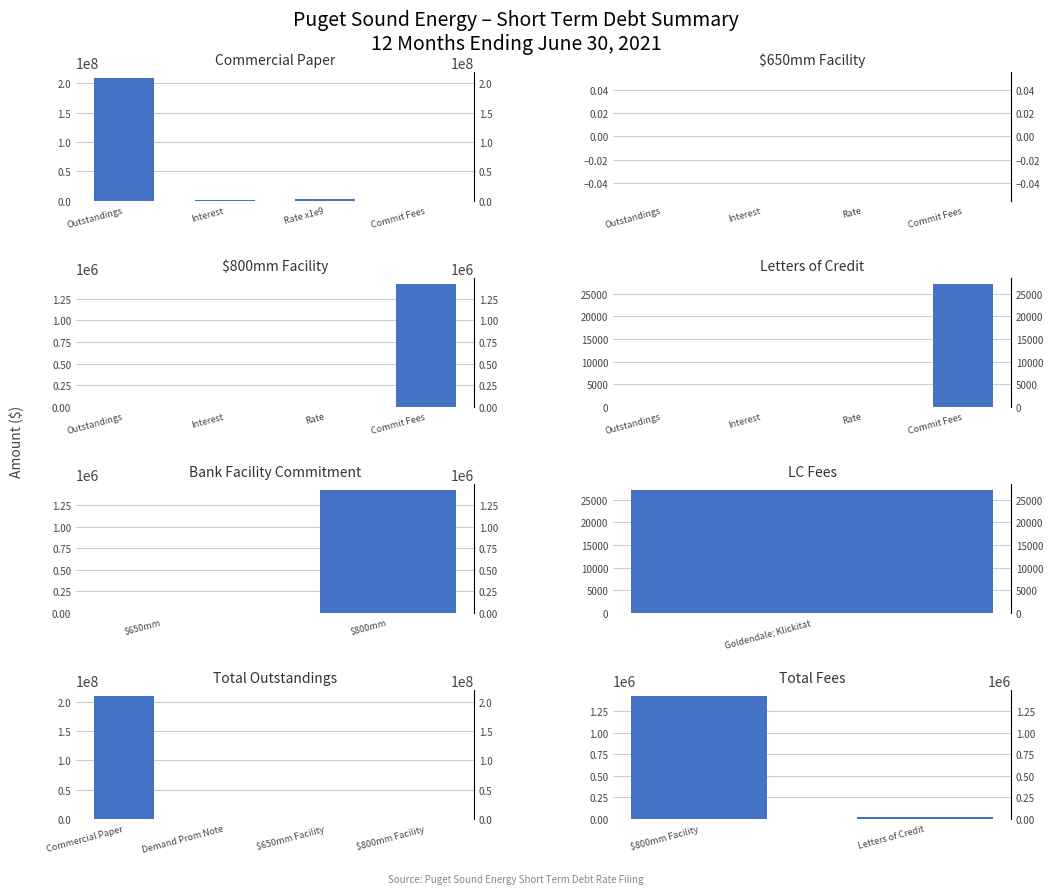

Which category has the lowest value in the Letters of Credit series?

Outstandings